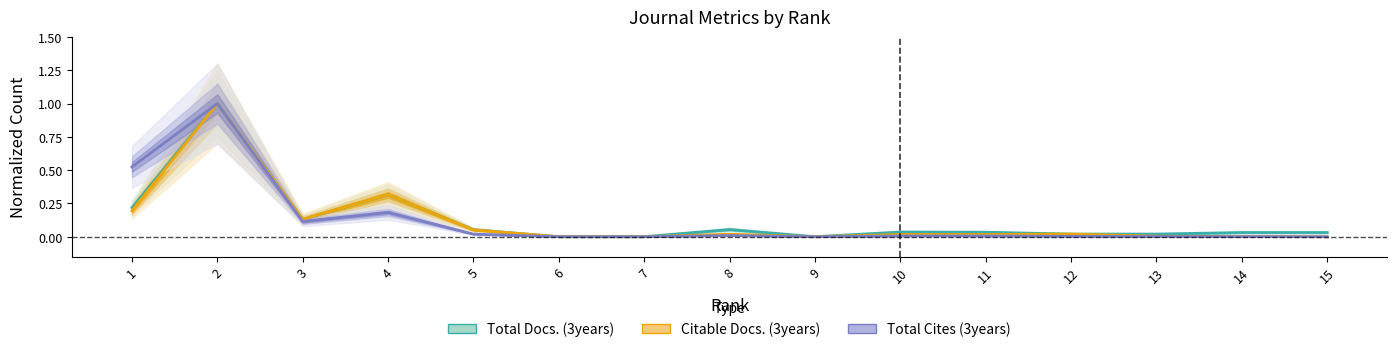

Reading right to left, what are all the values shown in this chart?

Total Docs. (3years): 0.0	0.0	0.0	0.0	0.0	0.0	0.0	0.1	0.0	0.0	0.1	0.3	0.1	1.0	0.2
Citable Docs. (3years): 0.0	0.0	0.0	0.0	0.0	0.0	0.0	0.0	0.0	0.0	0.1	0.3	0.1	1.0	0.2
Total Cites (3years): 0.0	0.0	0.0	0.0	0.0	0.0	0.0	0.0	0.0	0.0	0.0	0.2	0.1	1.0	0.5